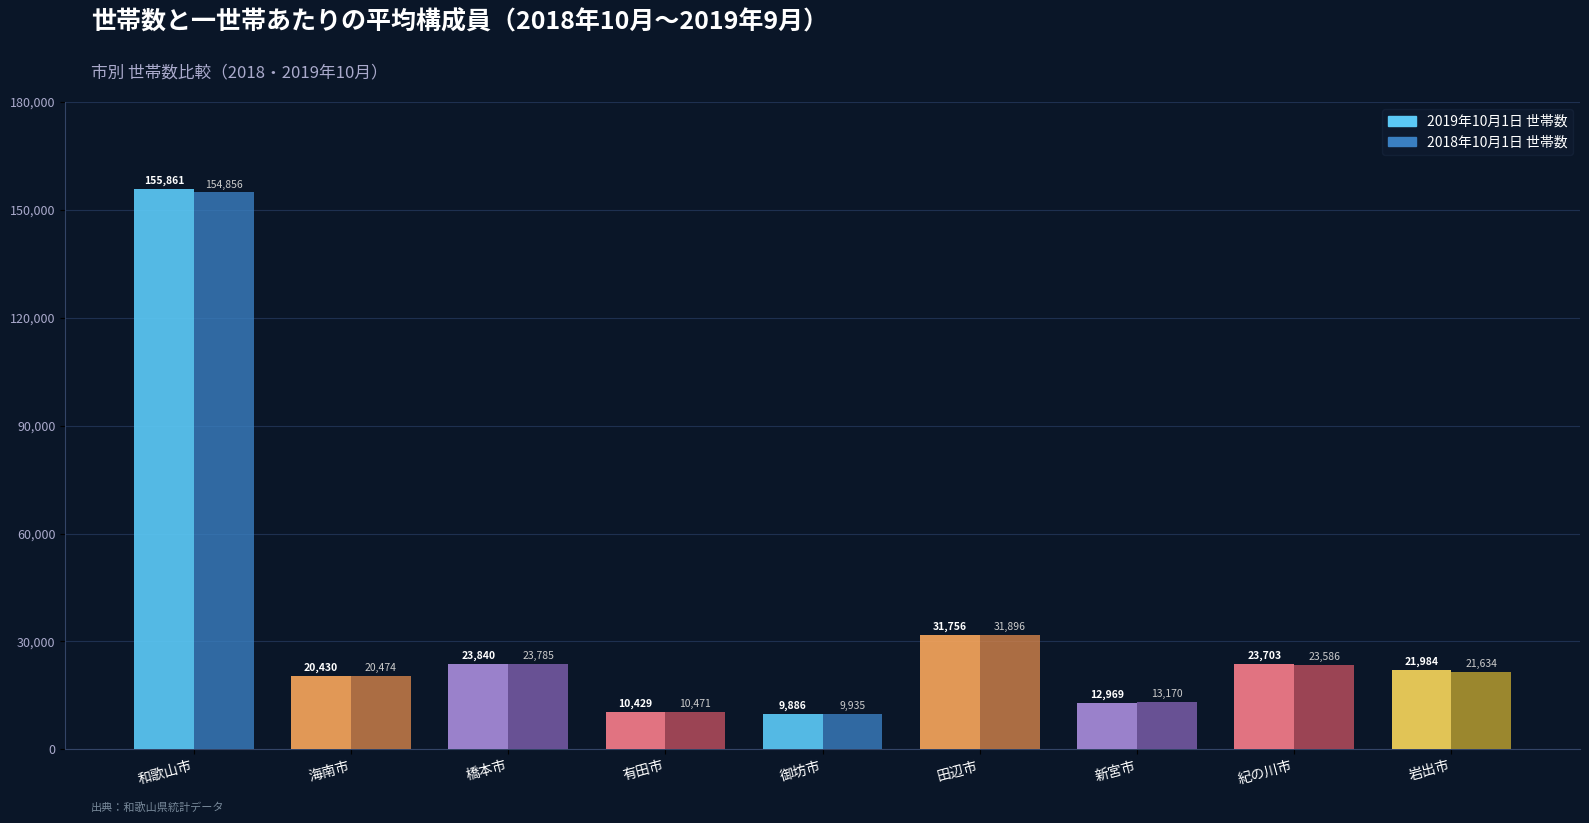

True or false: 2019年10月1日 世帯数 has a value of 31148 at 紀の川市.

False